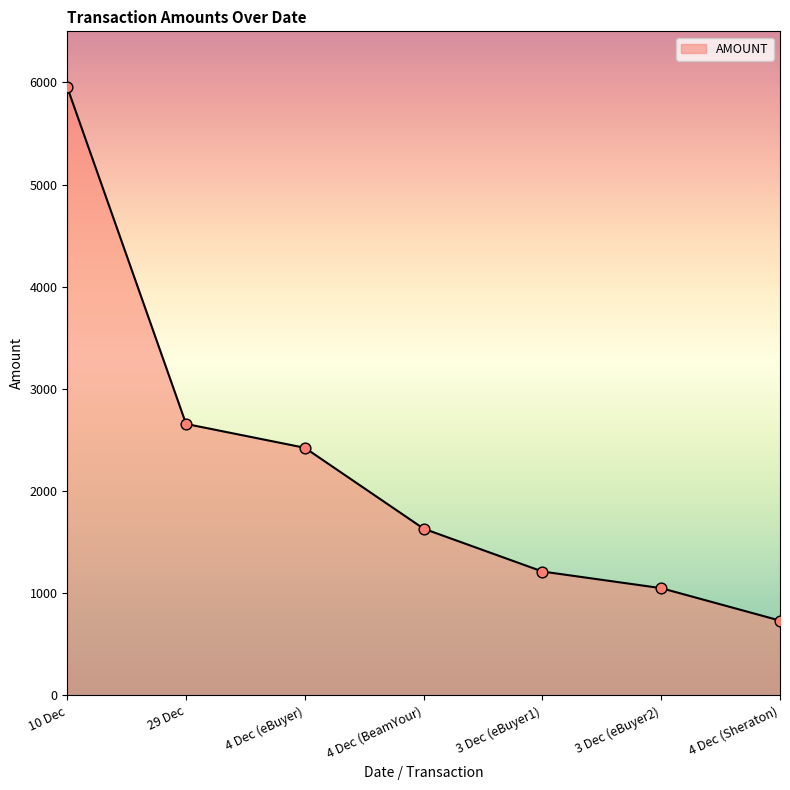

What is the ratio of the value at 4 Dec (BeamYour) to the value at 3 Dec (eBuyer1)?

1.3